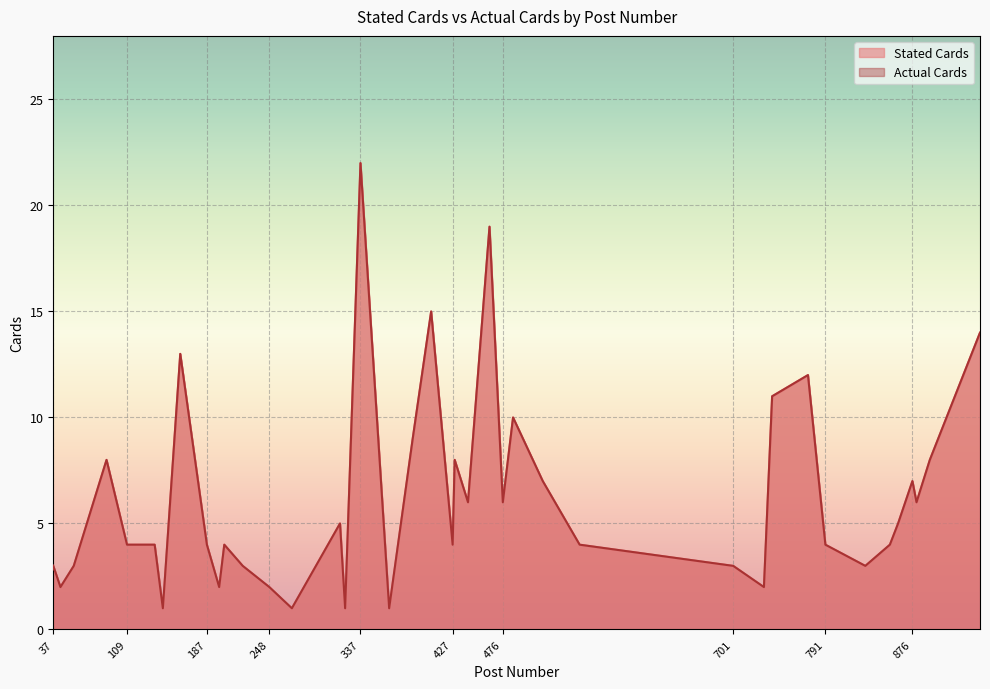

Which series changed the most between 322 and 515?

Stated Cards